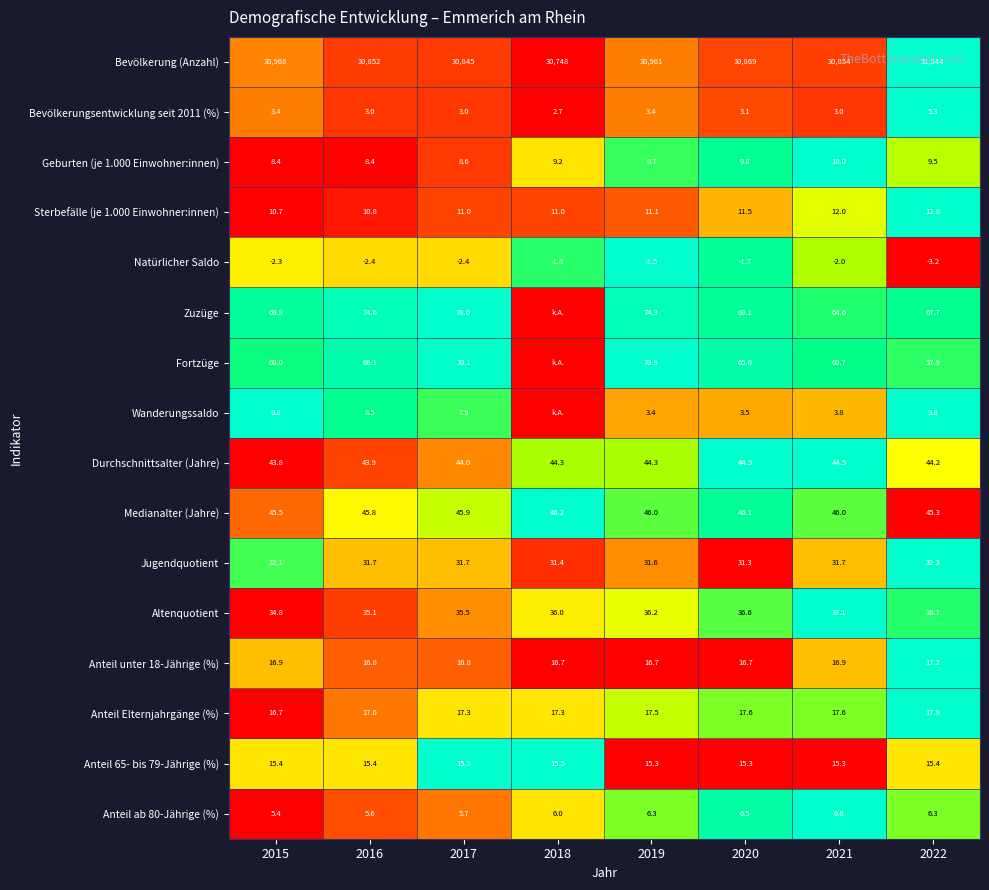

True or false: Anteil ab 80-Jährige (%) has a value of 1.0 at 2022.

False